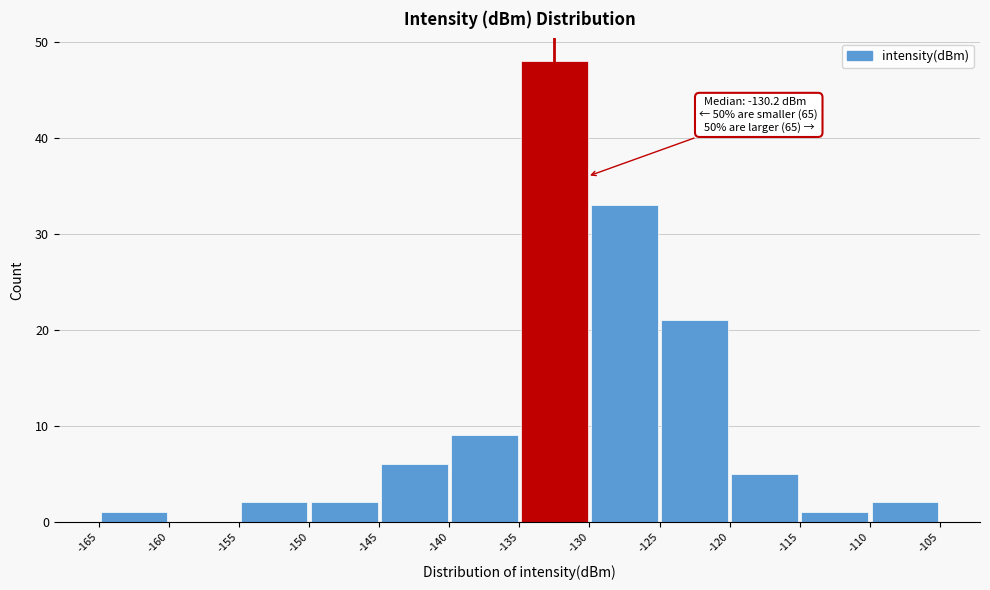

Which range on the x-axis has the tallest bar?

-135 to -130